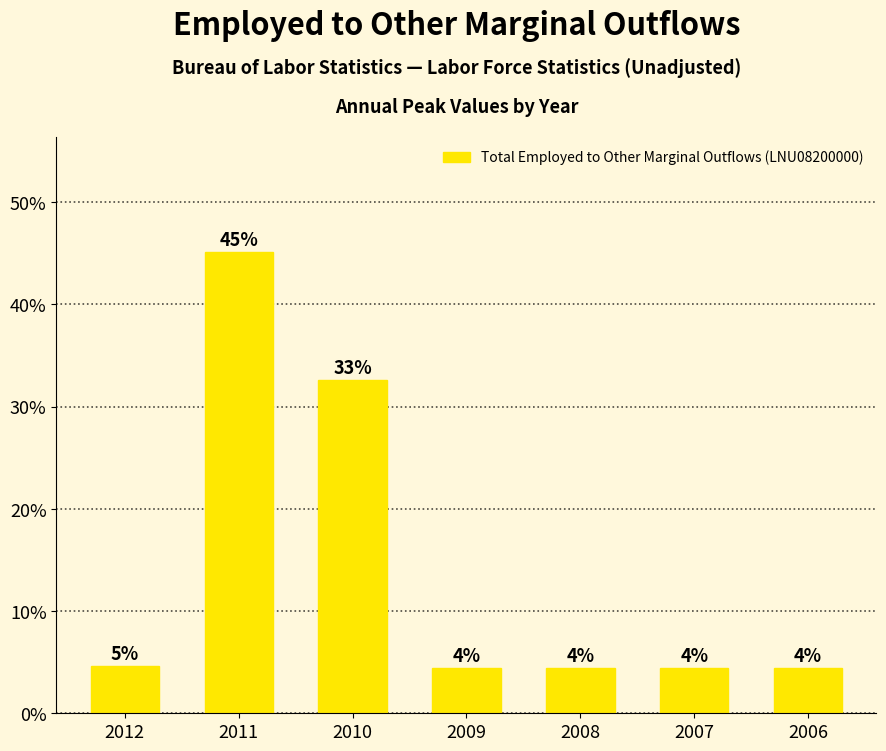

Does the chart contain any negative values?

No